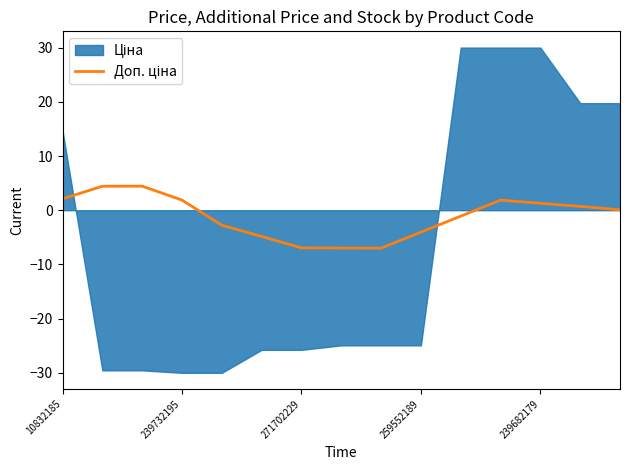

How many positive values are there?

8